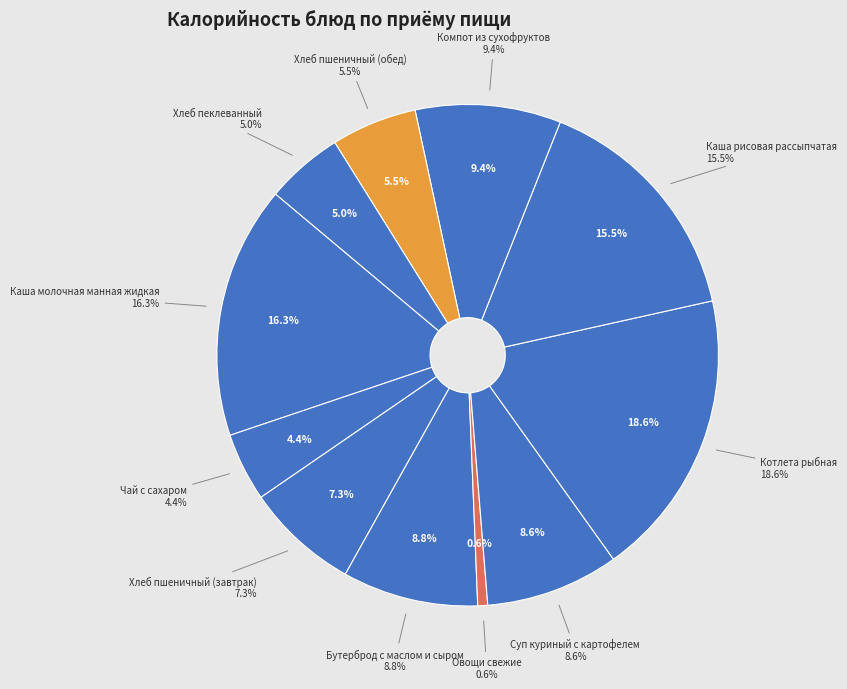

What percentage is the Бутерброд с маслом и сыром slice, to the nearest percent?

9%